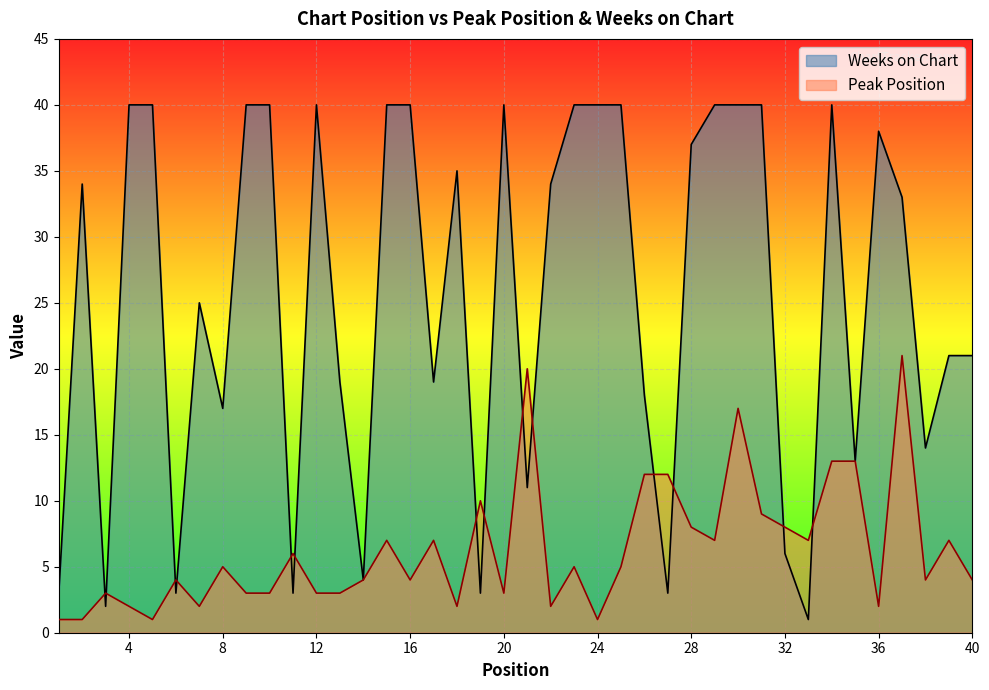

Reading right to left, list all the values displayed in this chart.

Peak Position: 40=4	39=7	38=4	37=21	36=2	35=13	34=13	33=7	32=8	31=9	30=17	29=7	28=8	27=12	26=12	25=5	24=1	23=5	22=2	21=20	20=3	19=10	18=2	17=7	16=4	15=7	14=4	13=3	12=3	11=6	10=3	9=3	8=5	7=2	6=4	5=1	4=2	3=3	2=1	1=1
Weeks on Chart: 40=21	39=21	38=14	37=33	36=38	35=13	34=40	33=1	32=6	31=40	30=40	29=40	28=37	27=3	26=18	25=40	24=40	23=40	22=34	21=11	20=40	19=3	18=35	17=19	16=40	15=40	14=4	13=19	12=40	11=3	10=40	9=40	8=17	7=25	6=3	5=40	4=40	3=2	2=34	1=3